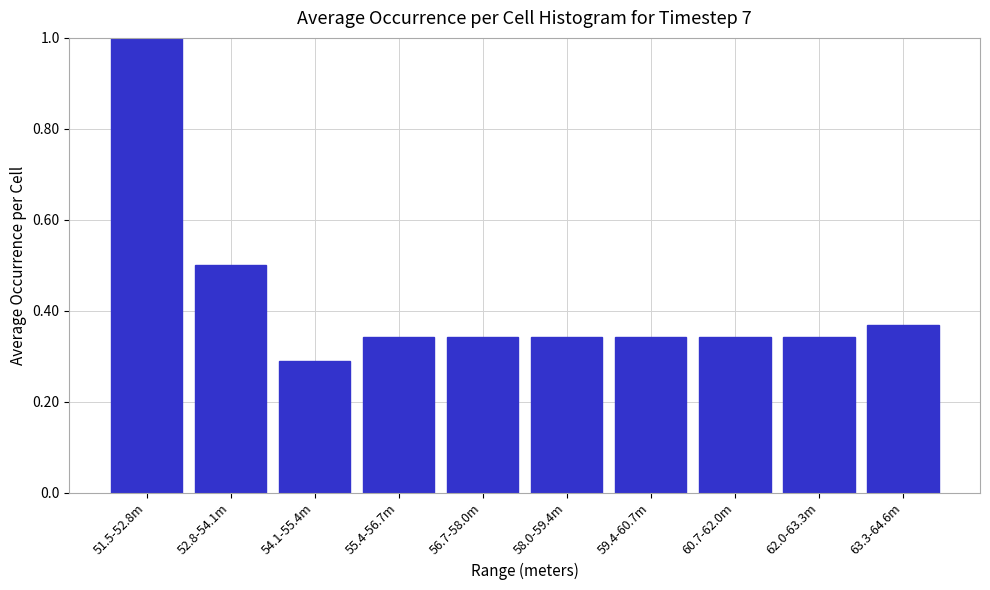

What is the difference between the values at 51.5-52.8m and 56.7-58.0m?

0.7